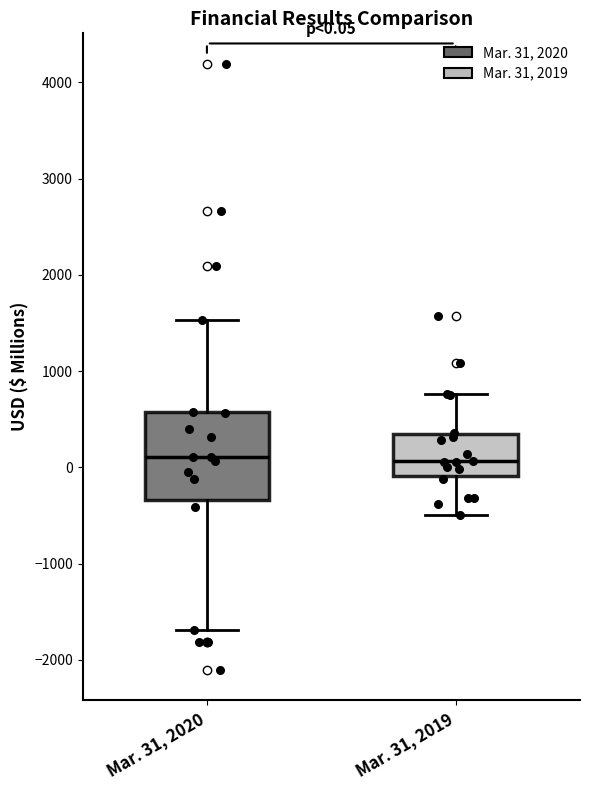

Which box is the tallest, from its lower edge to its upper edge?

Mar. 31, 2020